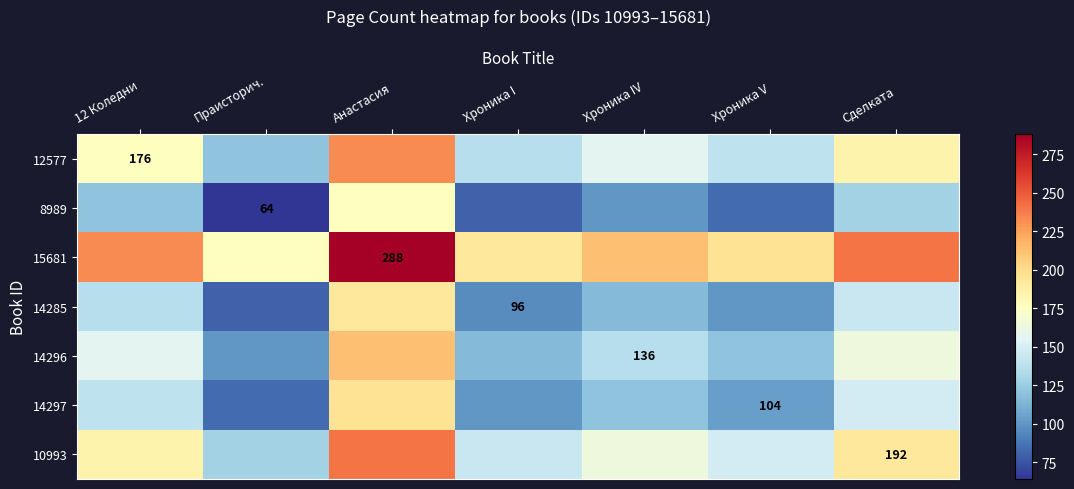

Is it true that 8989 equals 108 at Праисторич.?

False